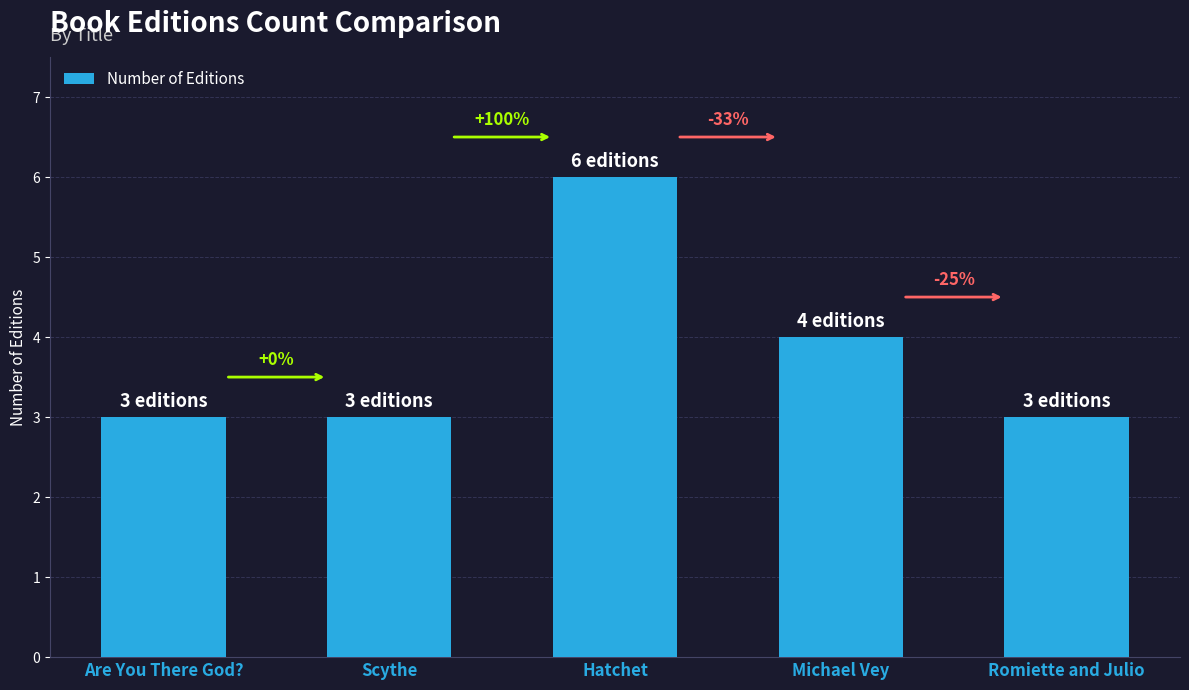

Reading left to right, transcribe all the data shown in this chart.

Are You There God?=3	Scythe=3	Hatchet=6	Michael Vey=4	Romiette and Julio=3